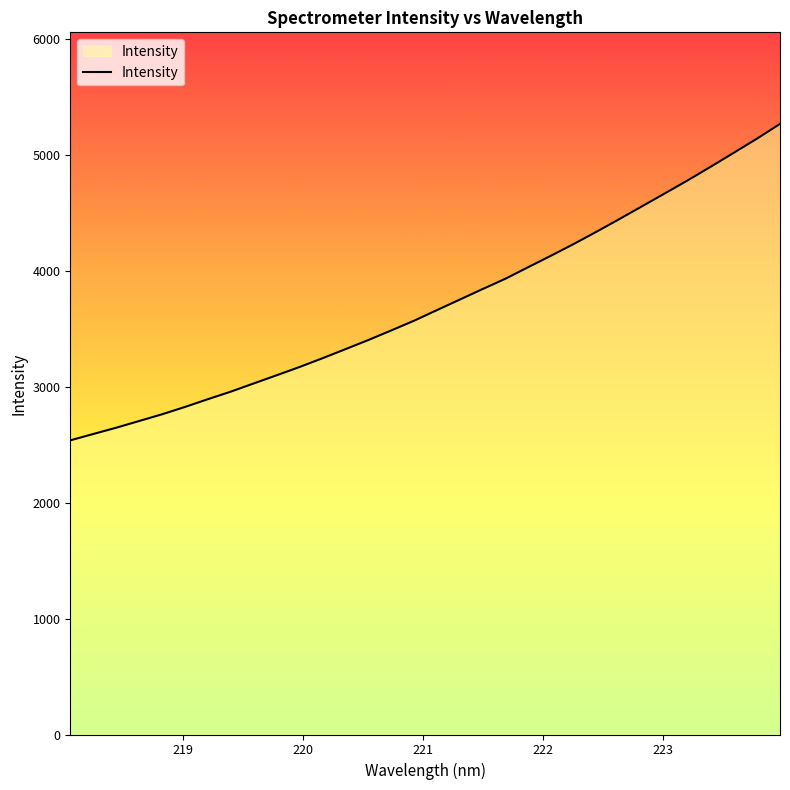

What is the minimum value shown in the chart?

2537.9